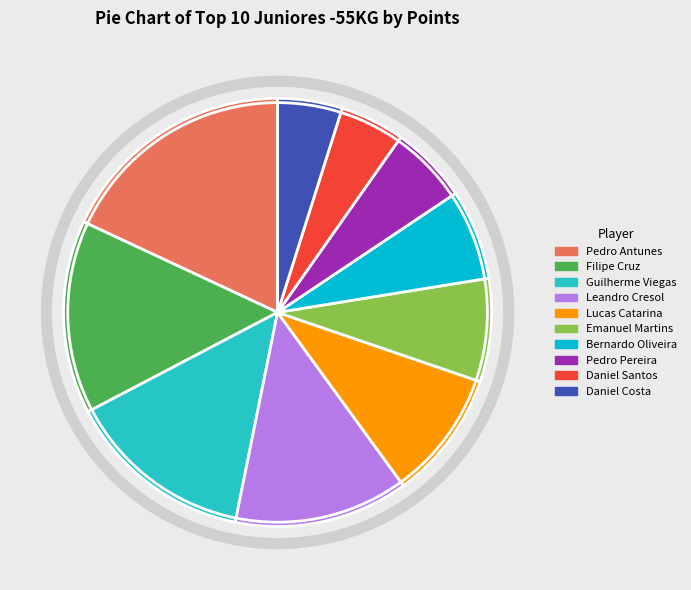

Which has a higher value, Pedro Pereira or Emanuel Martins?

Emanuel Martins